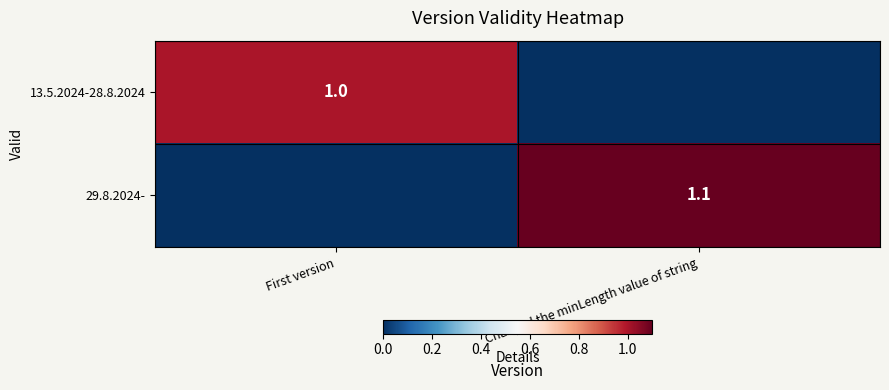

The 29.8.2024- series shows 1.1 at Changed the minLength value of string. True or false?

True